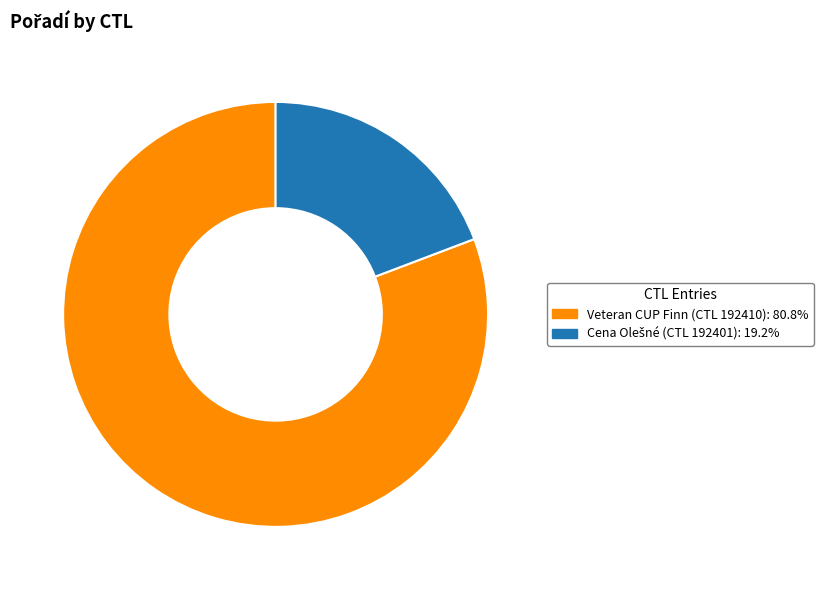

Is there any slice that represents more than half of the pie?

Yes